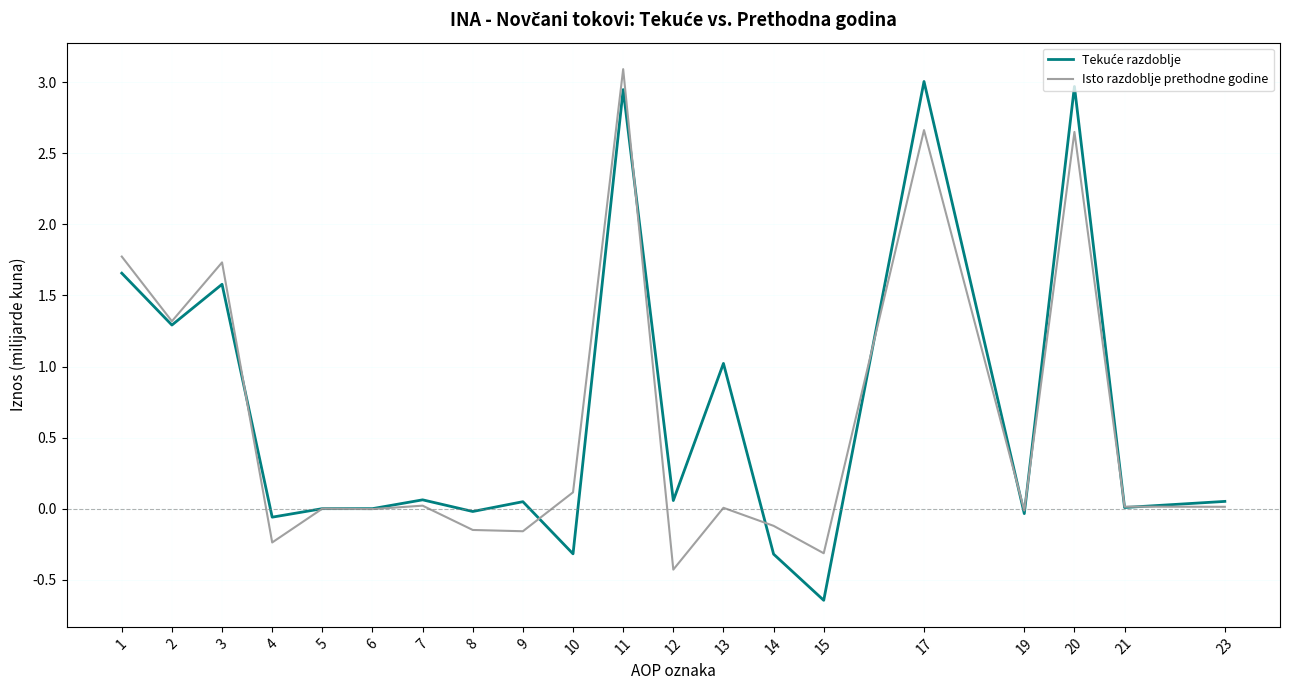

Between 2 and 6, which series saw the biggest shift?

Isto razdoblje prethodne godine